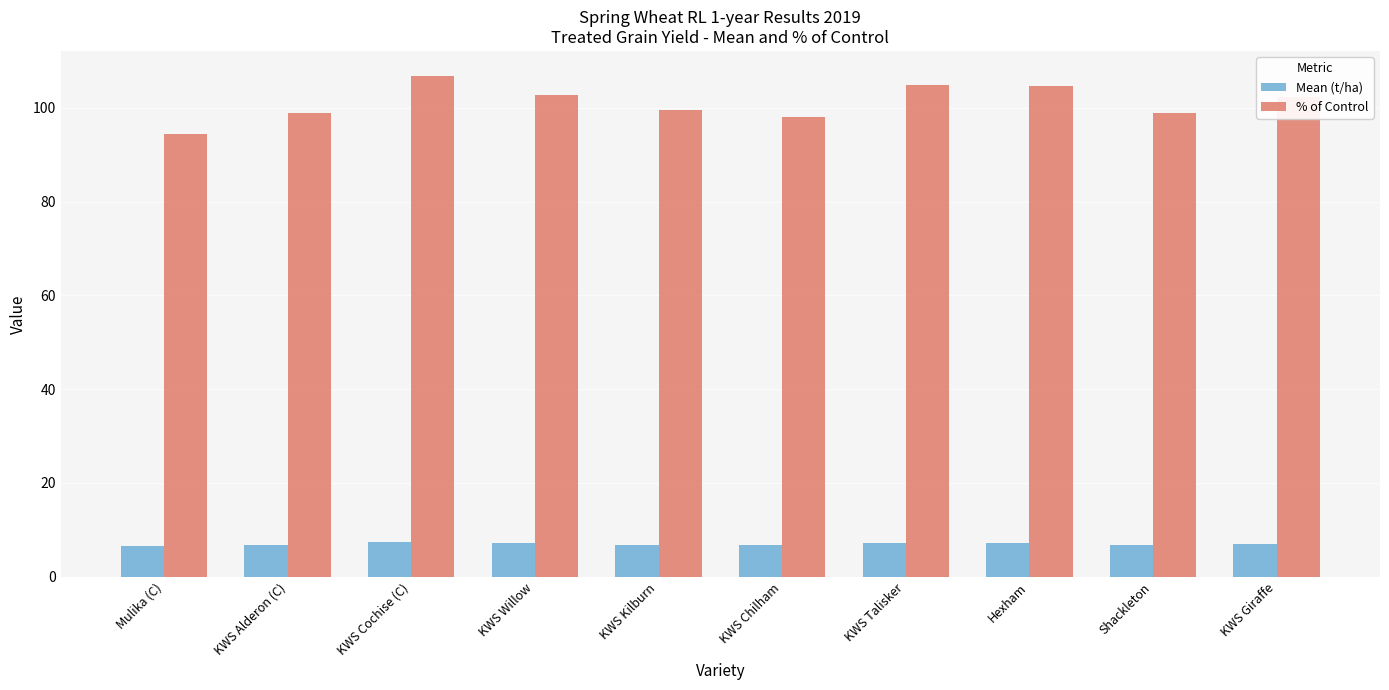

Rank the series at Mulika (C) from highest to lowest value.

% of Control, Mean (t/ha)